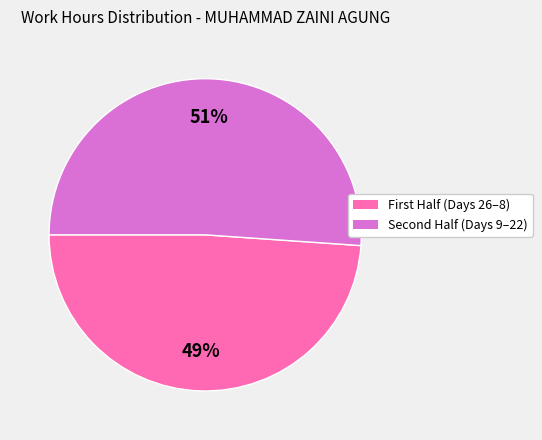

Does any single category account for the majority?

Yes